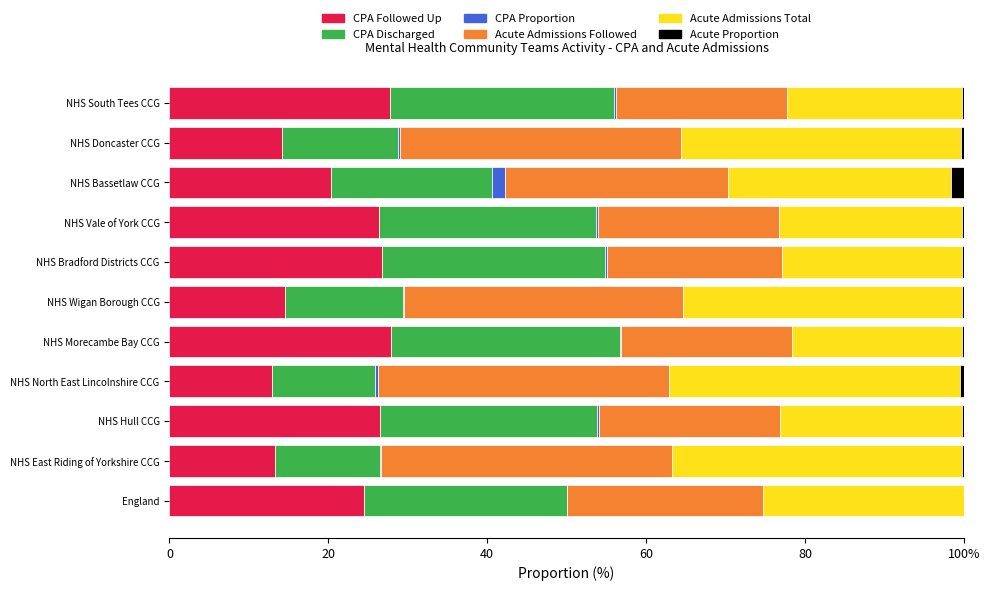

What are all the series names shown in the legend?

CPA Followed Up, CPA Discharged, CPA Proportion, Acute Admissions Followed, Acute Admissions Total, Acute Proportion